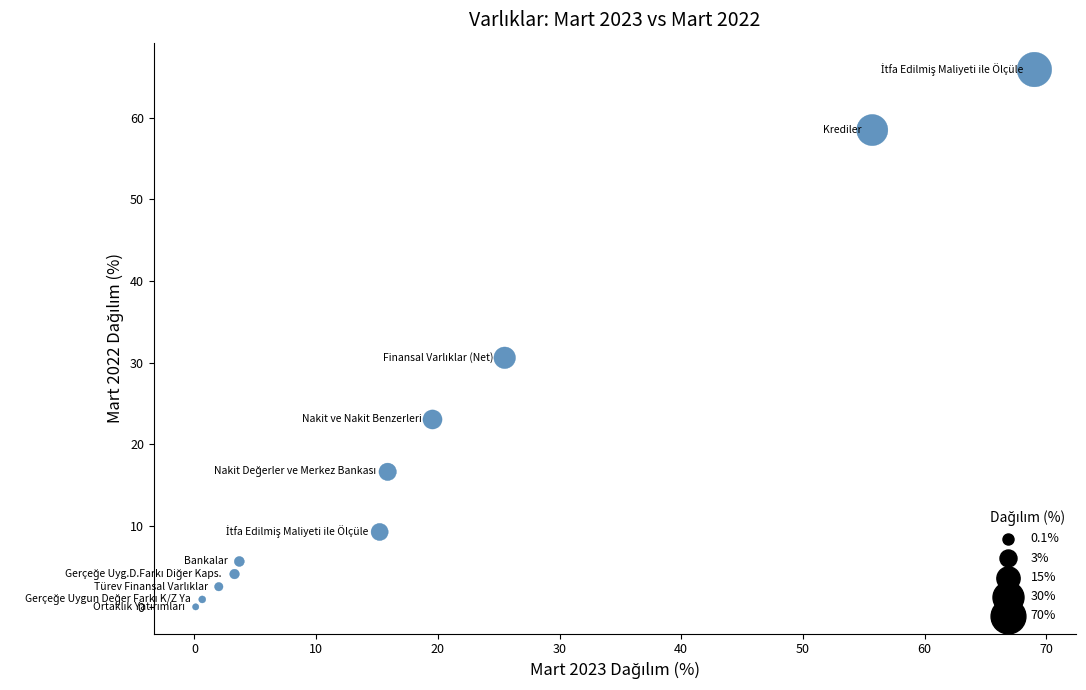

What is the average X value?

19.1